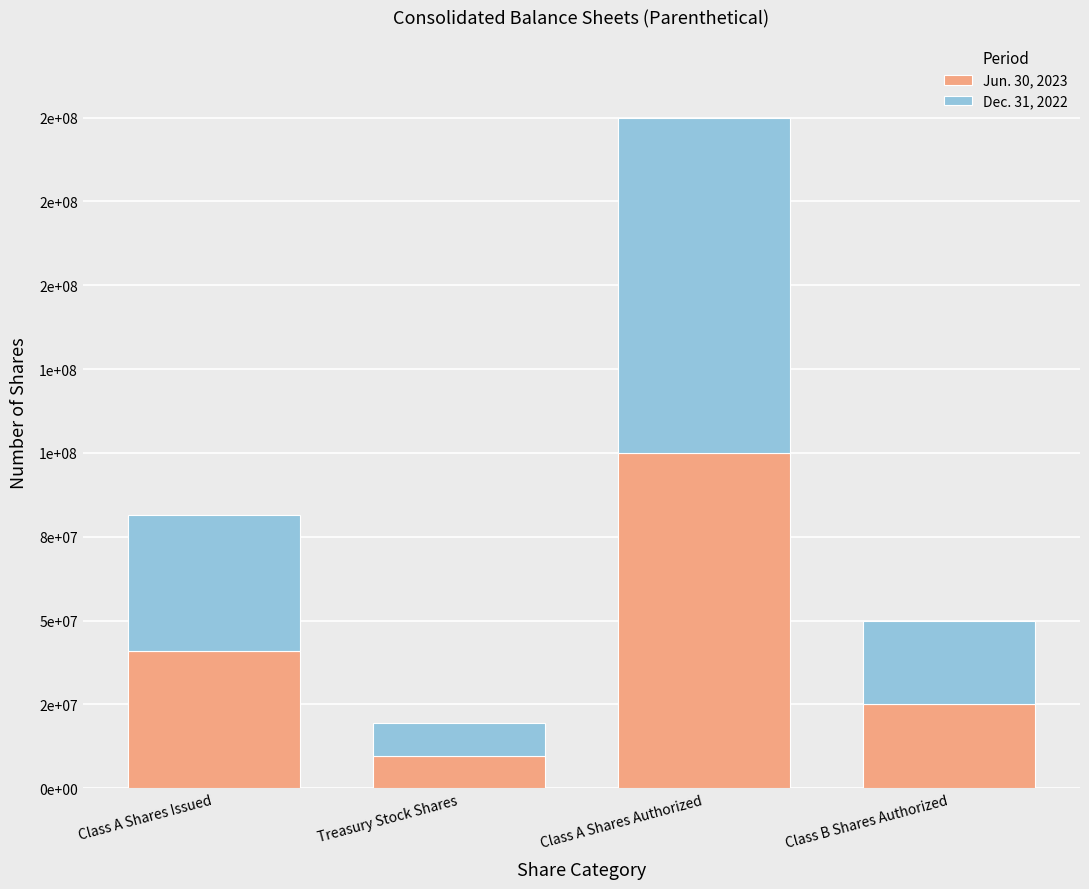

Does the chart contain stacked bars?

Yes